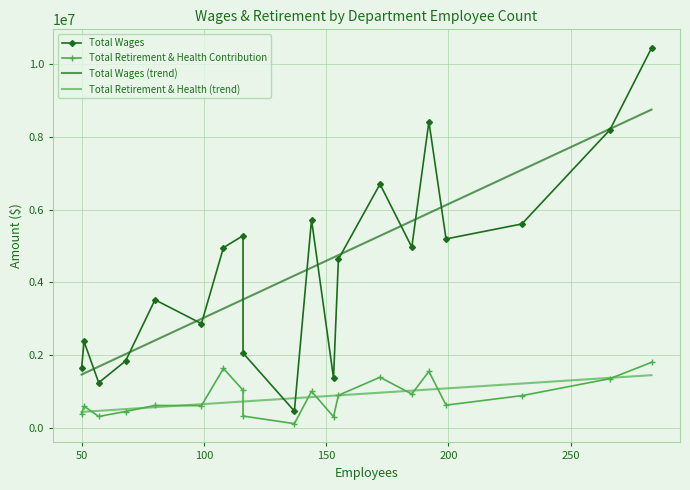

What position from the left is 50?

2